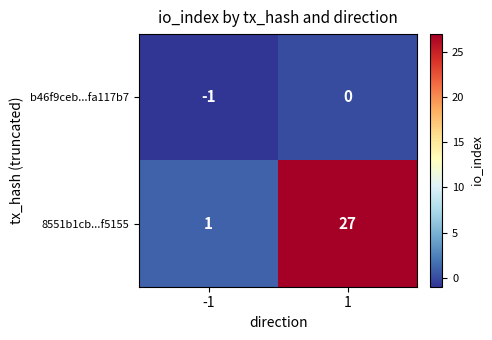

Reading left to right, list all the values displayed in this chart.

b46f9ceb...fa117b7: -1	0
8551b1cb...f5155: 1	27